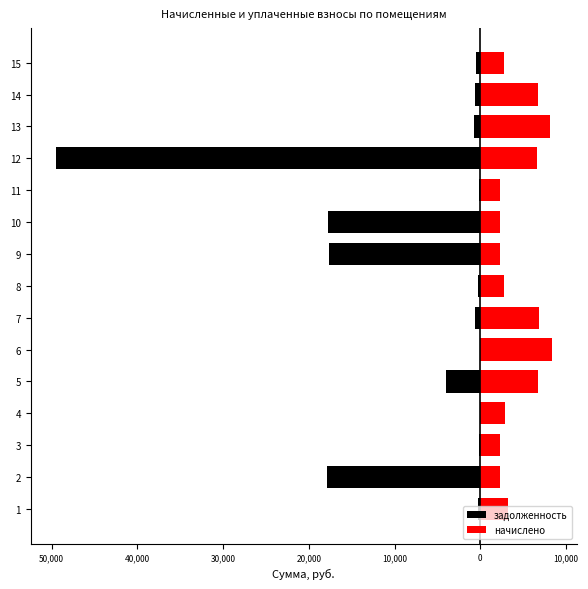

Is it true that начислено equals 985.6 at 2?

False